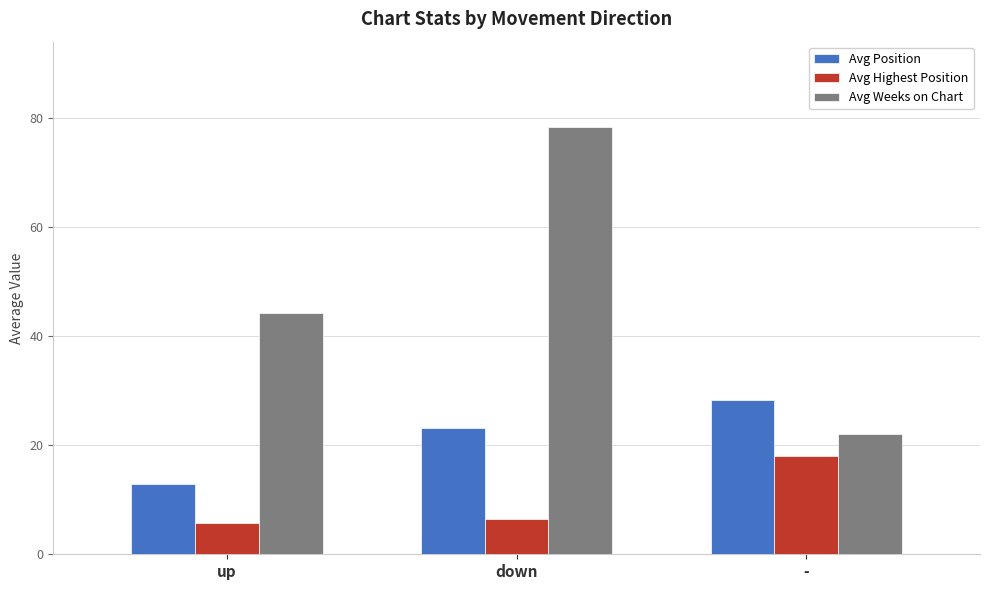

What is the average value of the Avg Highest Position series?

10.0